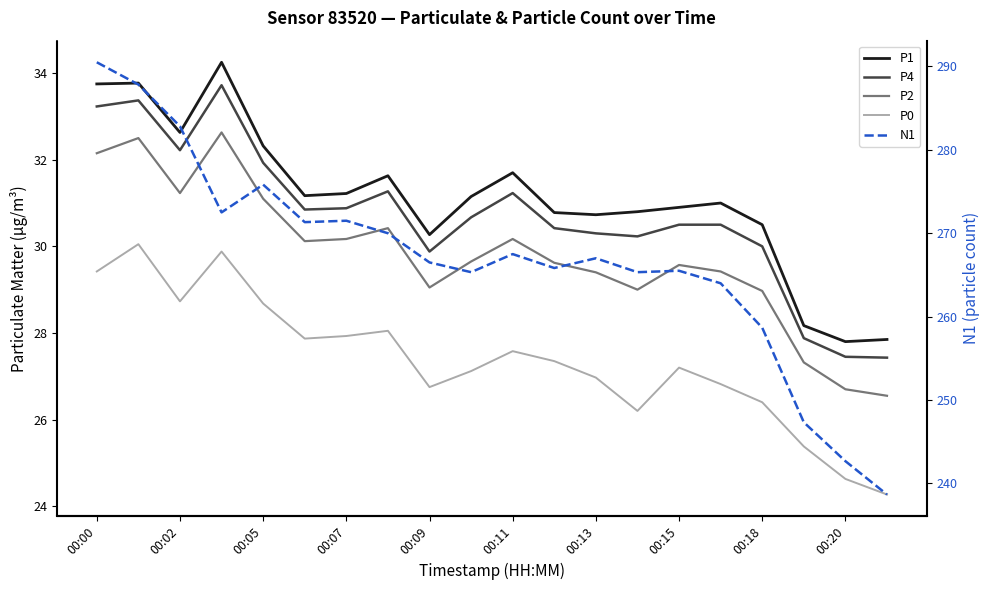

What is the smallest value displayed?

24.3